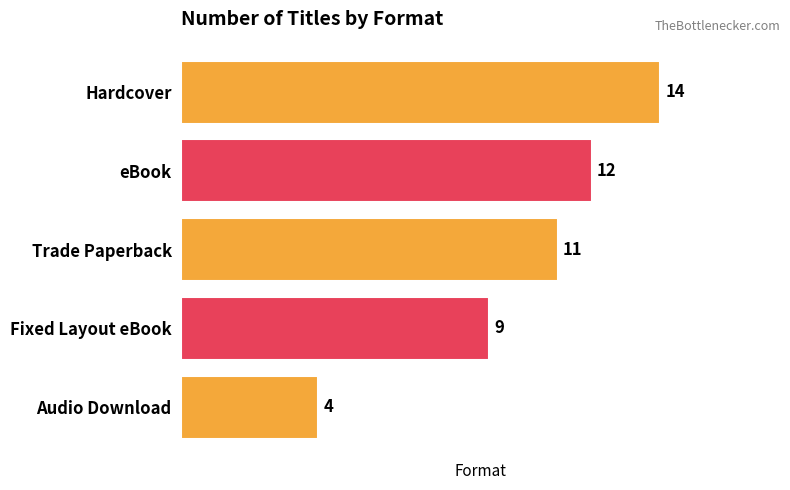

Count the number of categories in the chart.

5